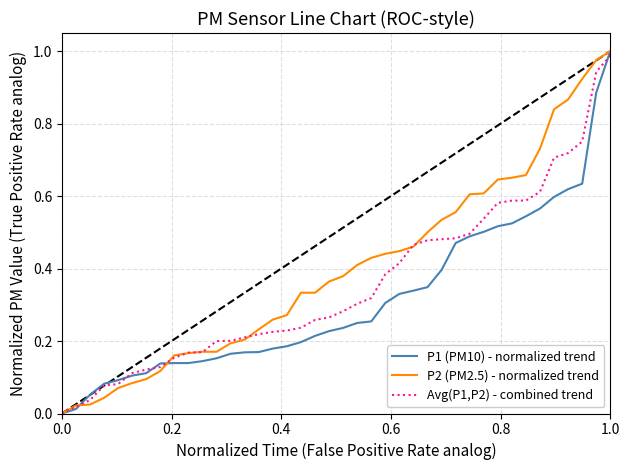

What are all the series names shown in the legend?

P1 (PM10) - normalized trend, P2 (PM2.5) - normalized trend, Avg(P1,P2) - combined trend